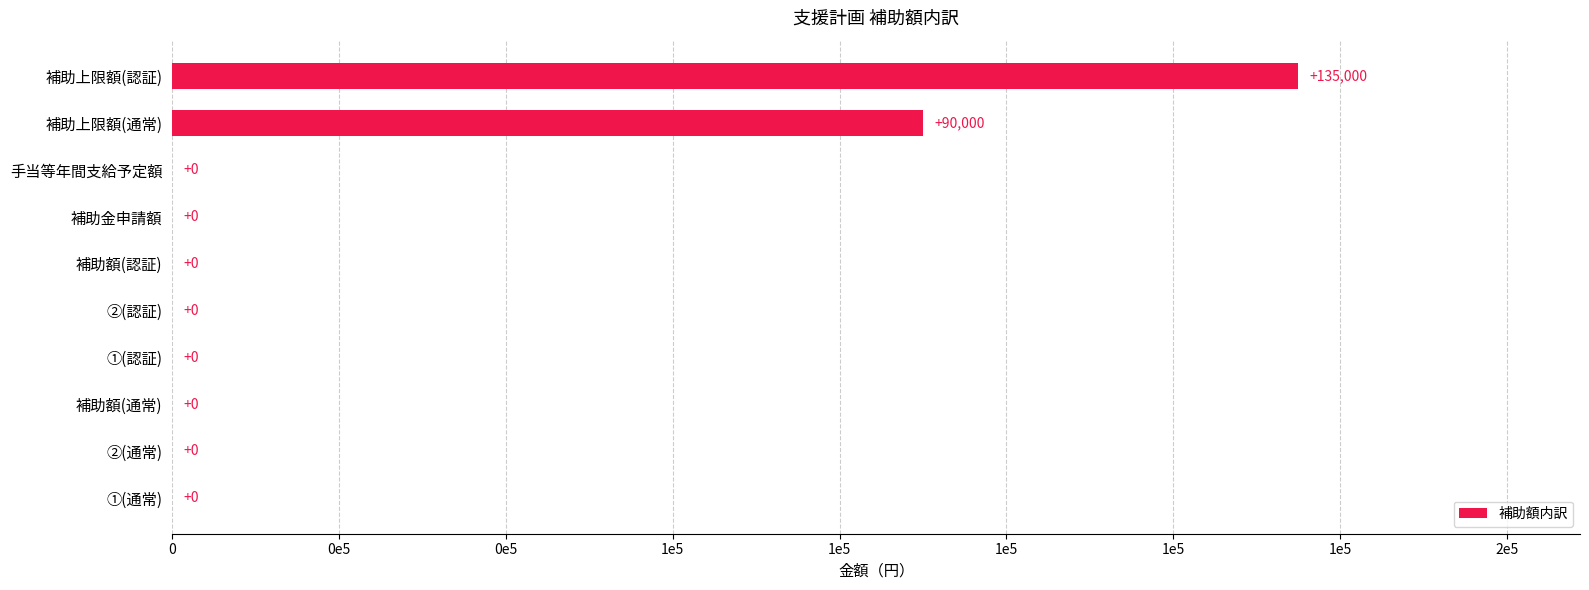

Are the bars horizontal?

Yes